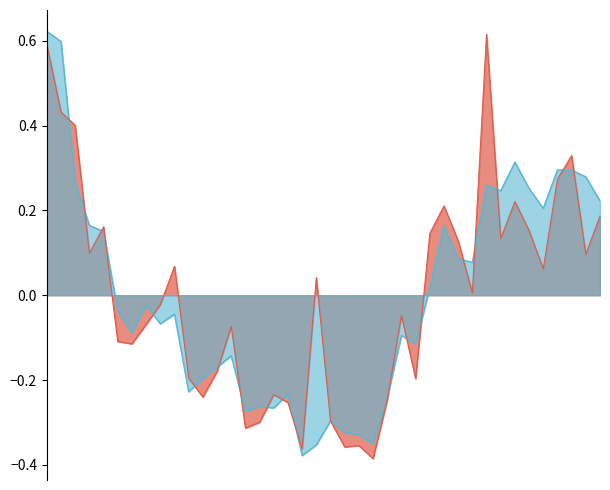

True or false: P2_line has a value of 0.3 at 39.

False